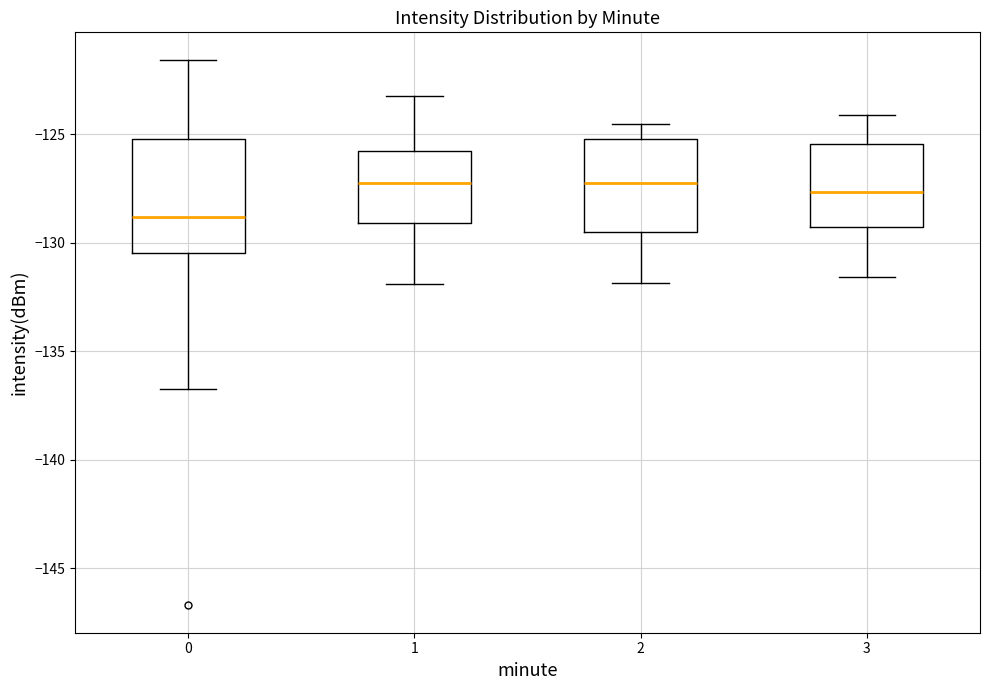

Reading left to right, read every box against the y-axis: the position of its median line, the range the box covers, and the ends of its whiskers. The values are not printed on the chart, so give them approximately, as read against the axis.

0: median -129.0, box -130.5 to -125.0, whiskers -136.5 to -121.5
1: median -127.0, box -129.0 to -126.0, whiskers -132.0 to -123.5
2: median -127.5, box -129.5 to -125.0, whiskers -132.0 to -124.5
3: median -127.5, box -129.5 to -125.5, whiskers -131.5 to -124.0